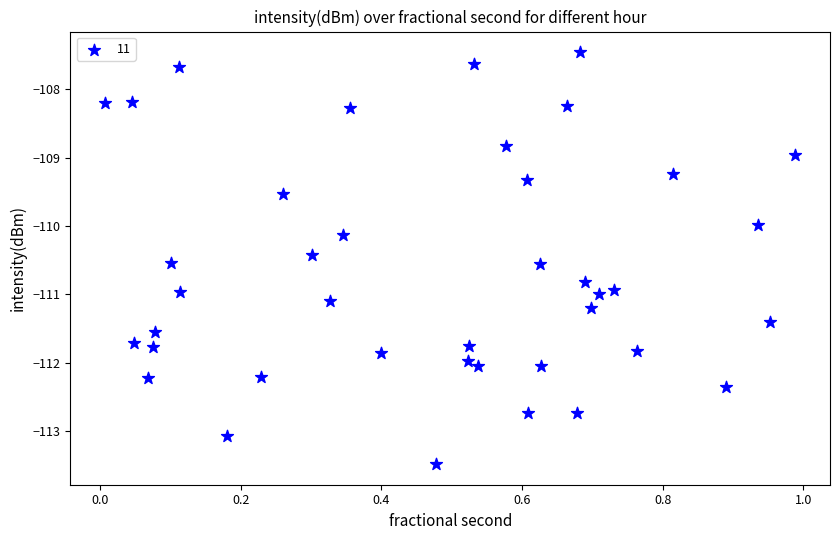

What is the range of X values (max minus min)?

1.0